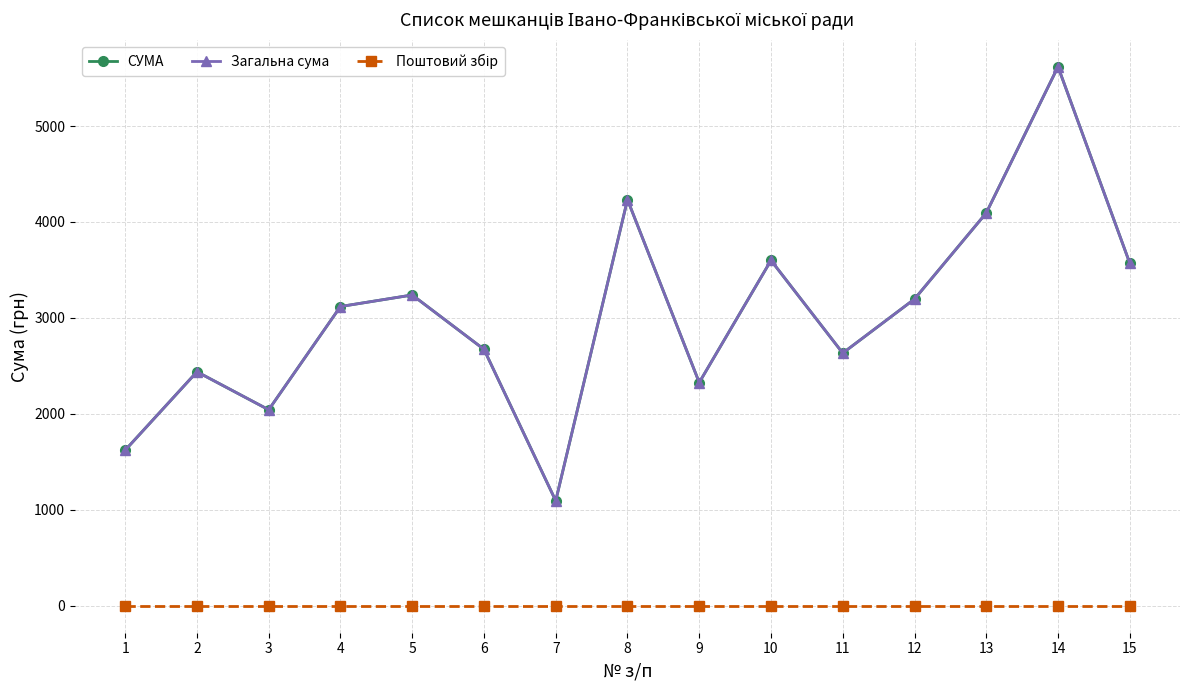

Is this an area chart (filled region under the line)?

No